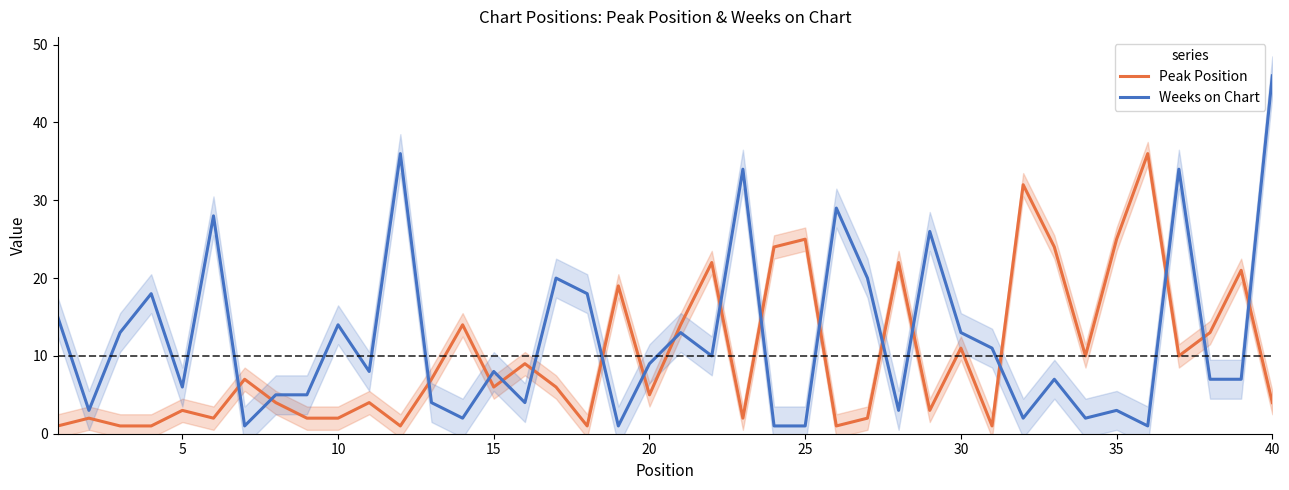

True or false: Peak Position and Weeks on Chart cross at least once.

True